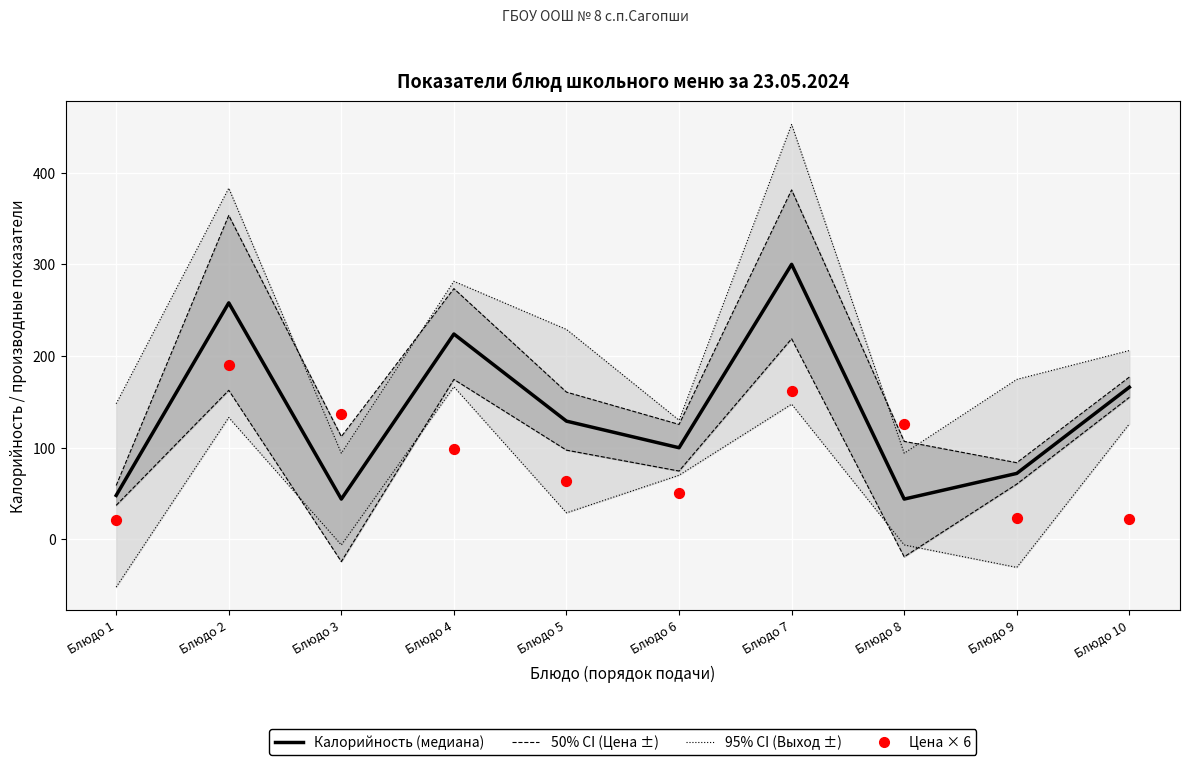

What are all the series names shown in the legend?

95% CI (Выход ±), 50% CI (Цена ±), Калорийность (медиана), Цена × 6